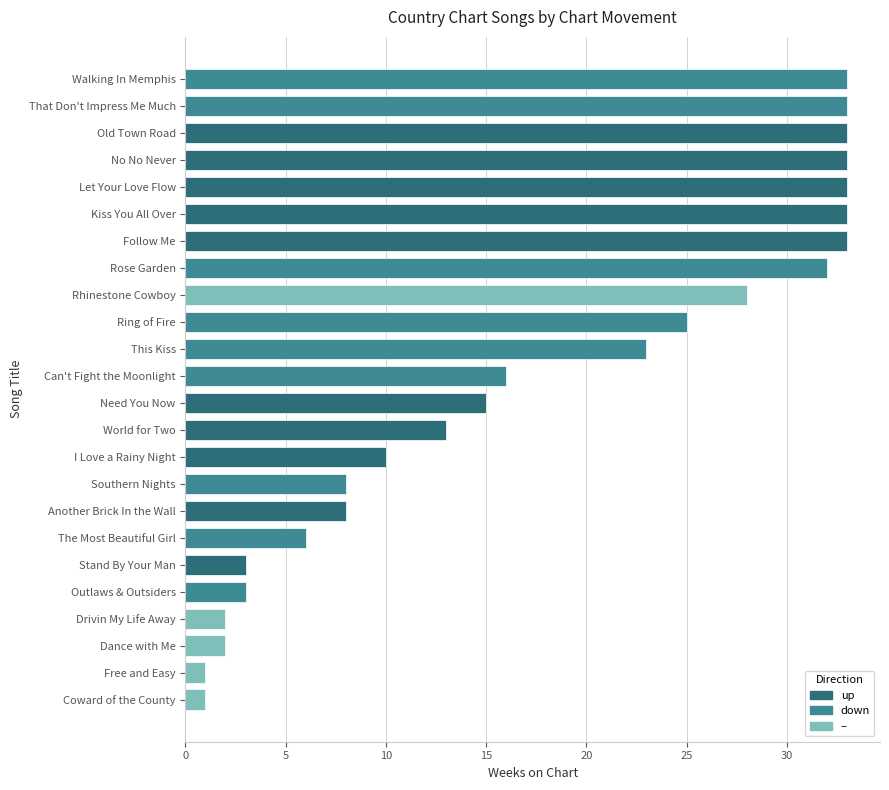

What position from the top is Follow Me?

7